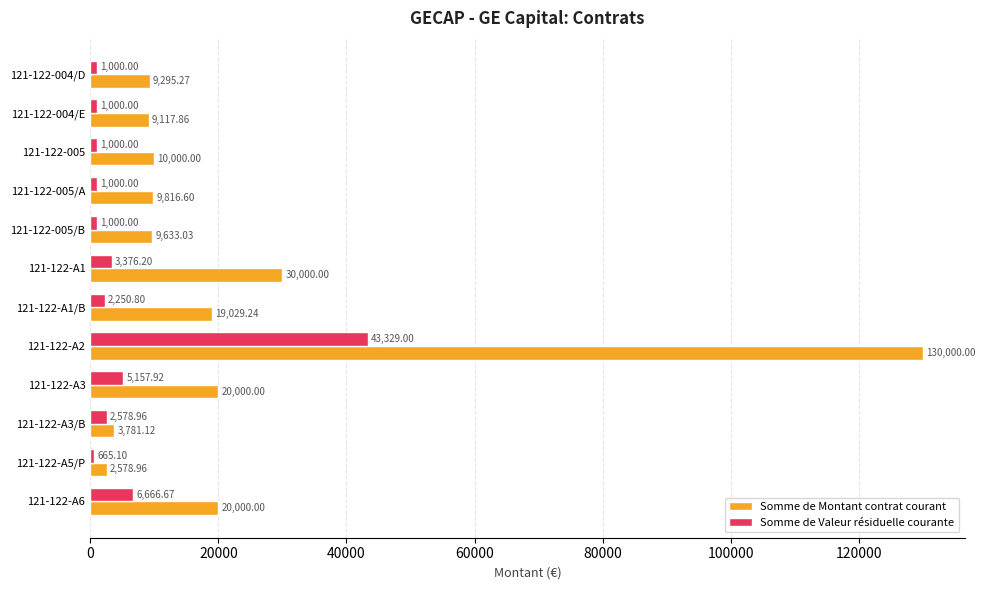

What is the difference between the Somme de Valeur résiduelle courante values at 121-122-A3 and 121-122-A2?

38171.1